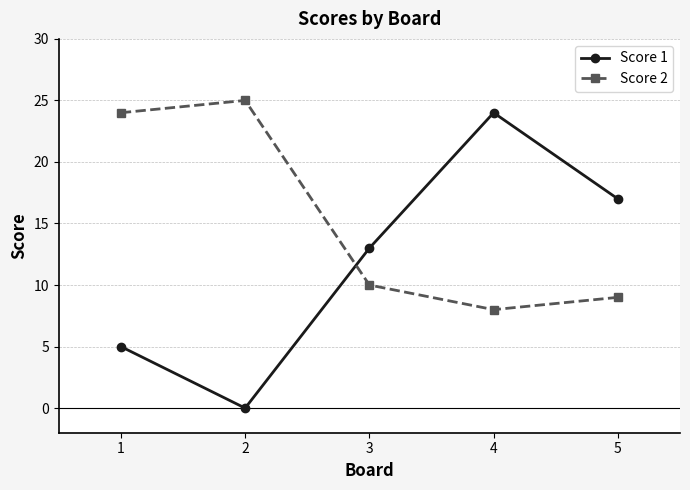

What is the maximum value shown in the chart?

25